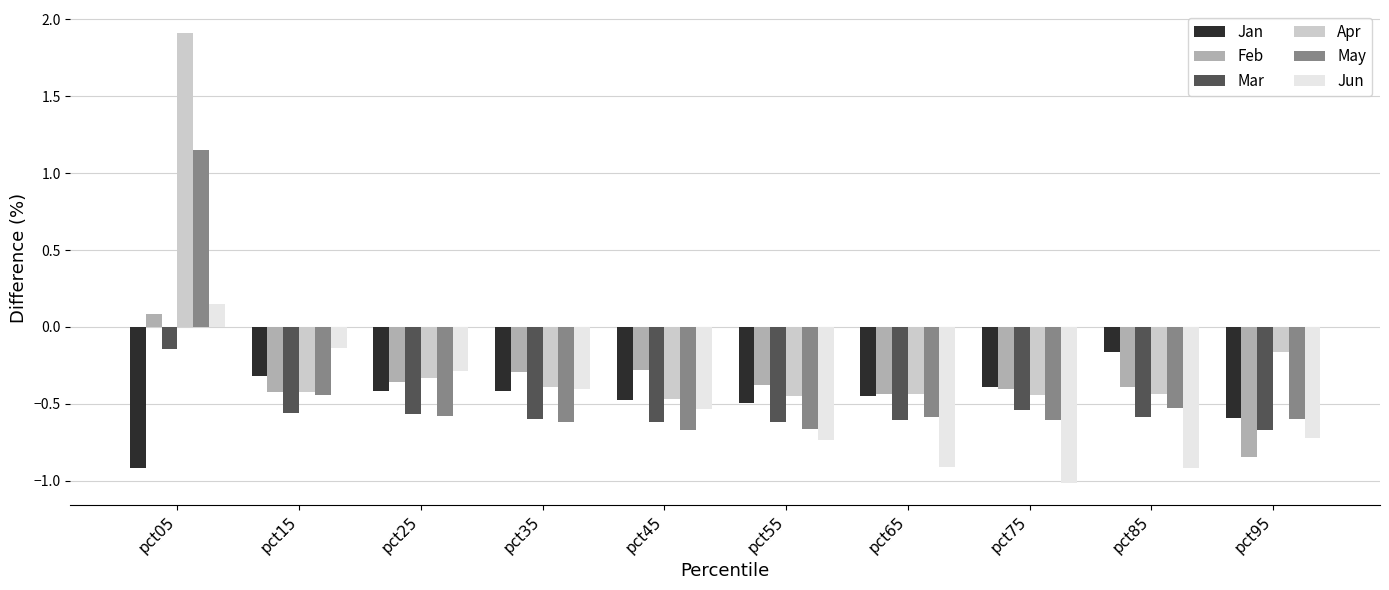

Which series has the largest total across all categories?

Apr